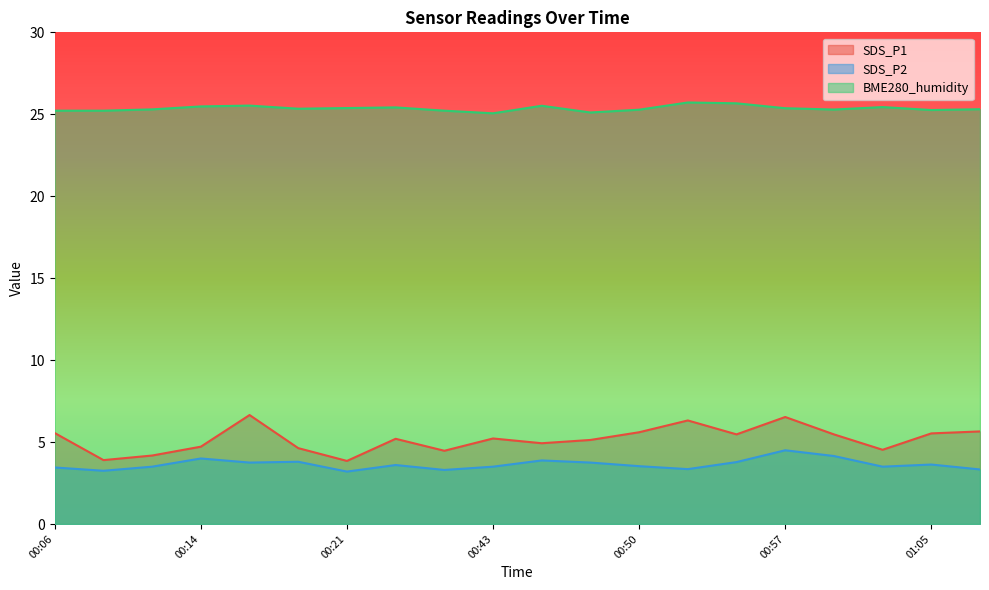

Between 00:52 and 01:00, which is larger?

00:52